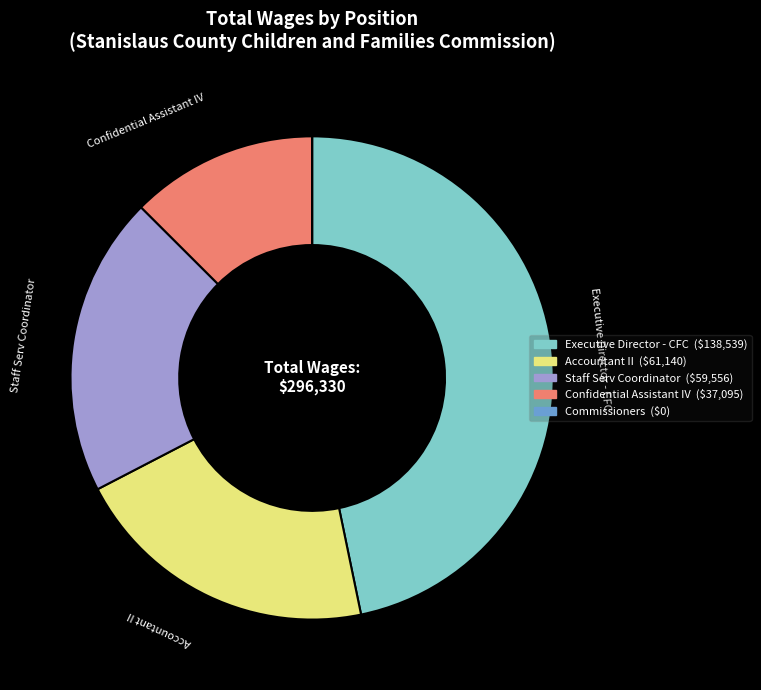

Is the sum of Staff Serv Coordinator and Executive Director - CFC greater than half?

Yes